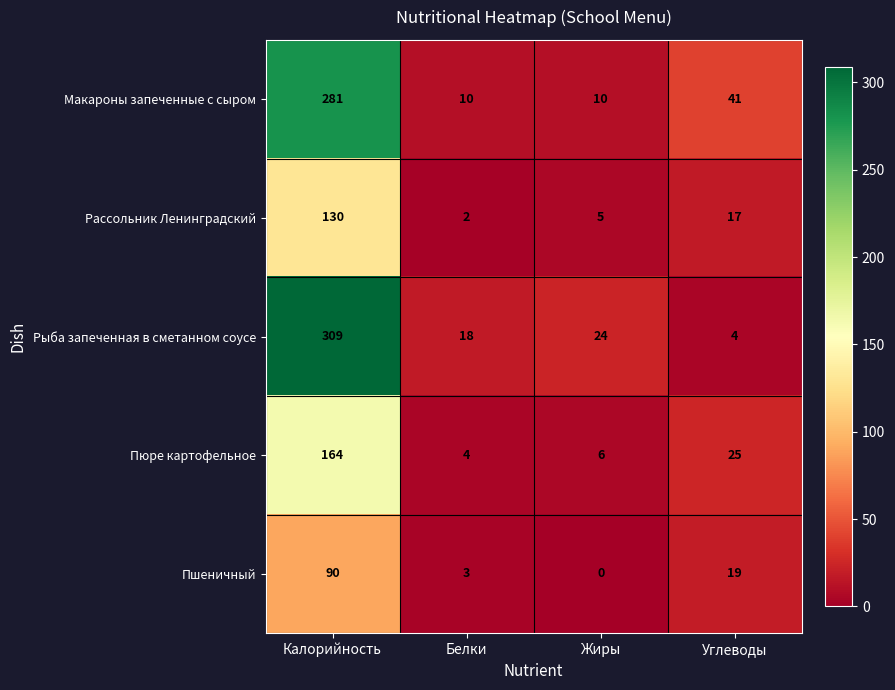

Between Калорийность and Углеводы, which series saw the biggest shift?

Рыба запеченная в сметанном соусе